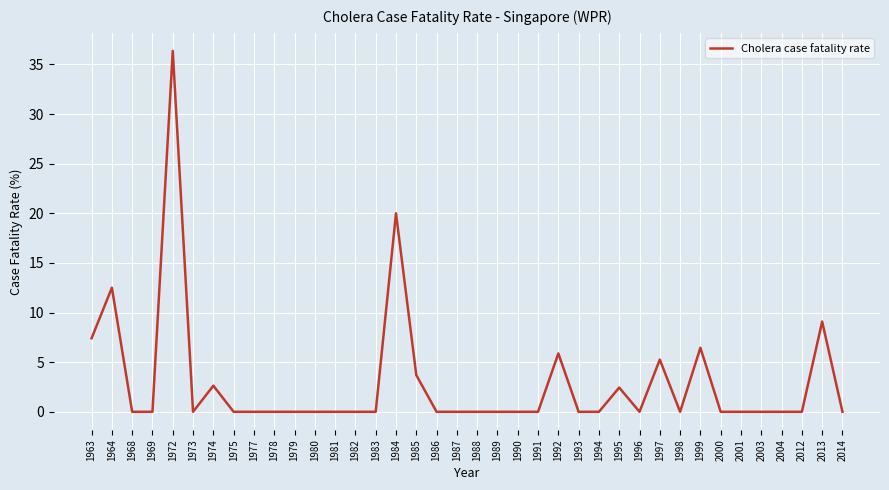

Is this an area chart (filled region under the line)?

No